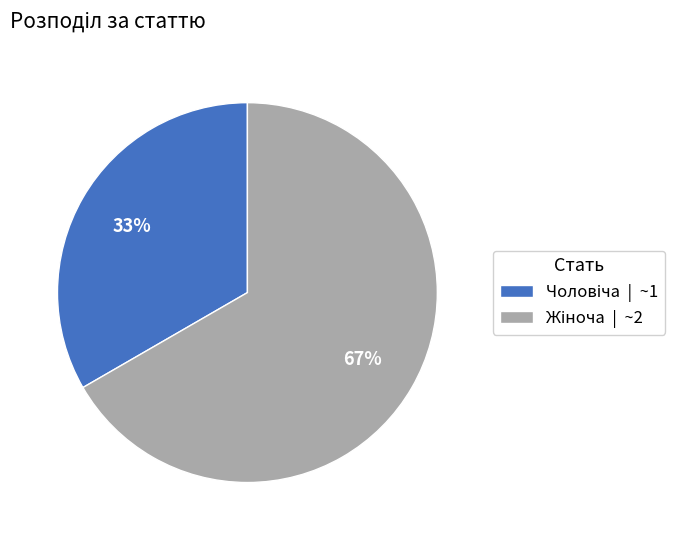

To the nearest percent, what is the average slice percentage?

50%